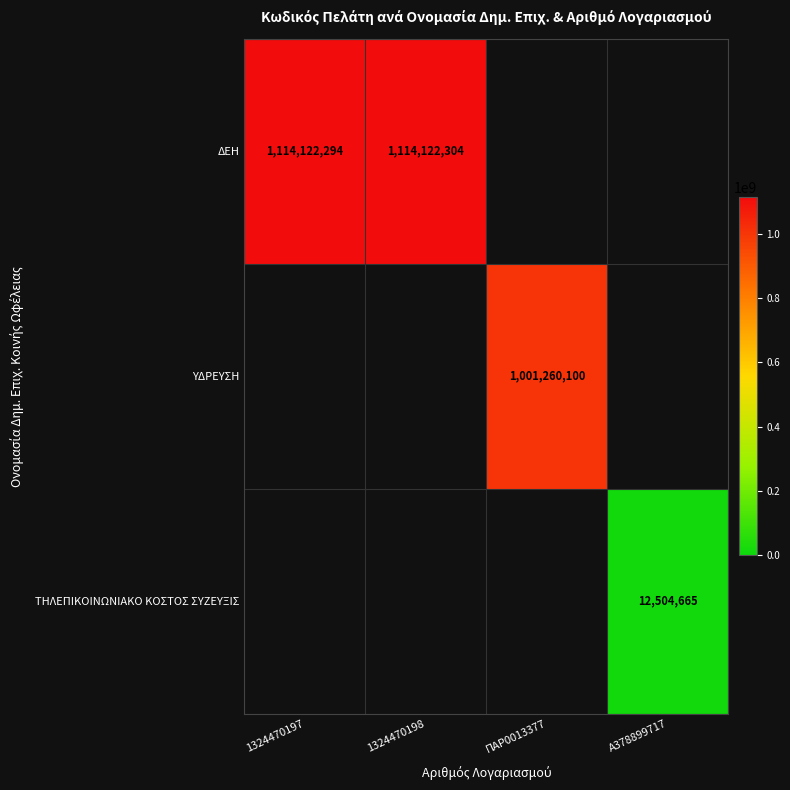

Is it true that ΤΗΛΕΠΙΚΟΙΝΩΝΙΑΚΟ ΚΟΣΤΟΣ ΣΥΖΕΥΞΙΣ equals 8241043 at Α378899717?

False